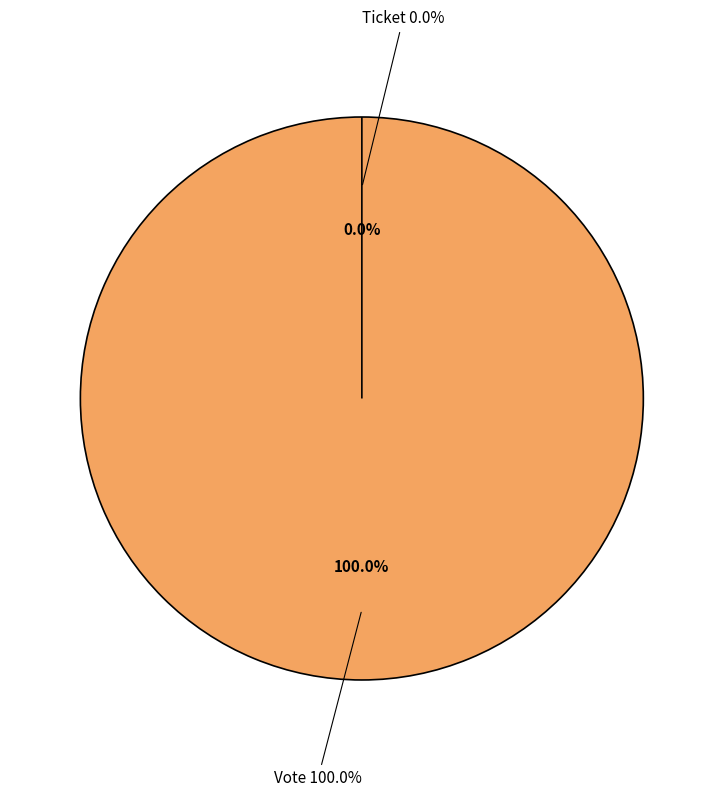

Which slice is the largest?

Vote